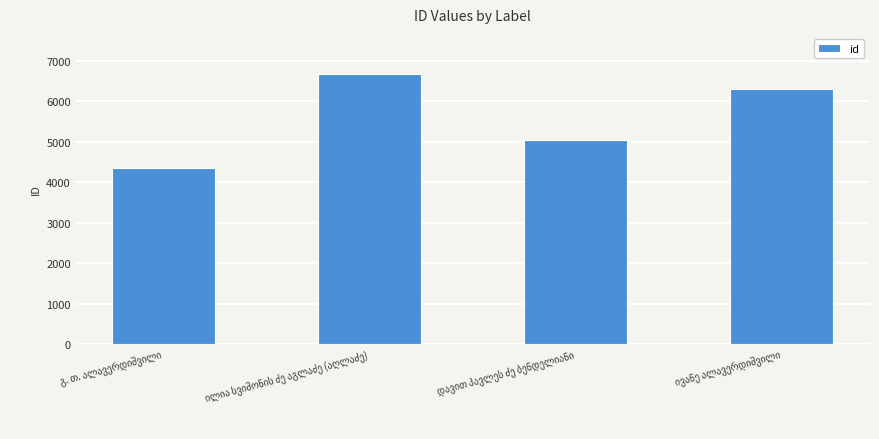

Does the chart contain any negative values?

No